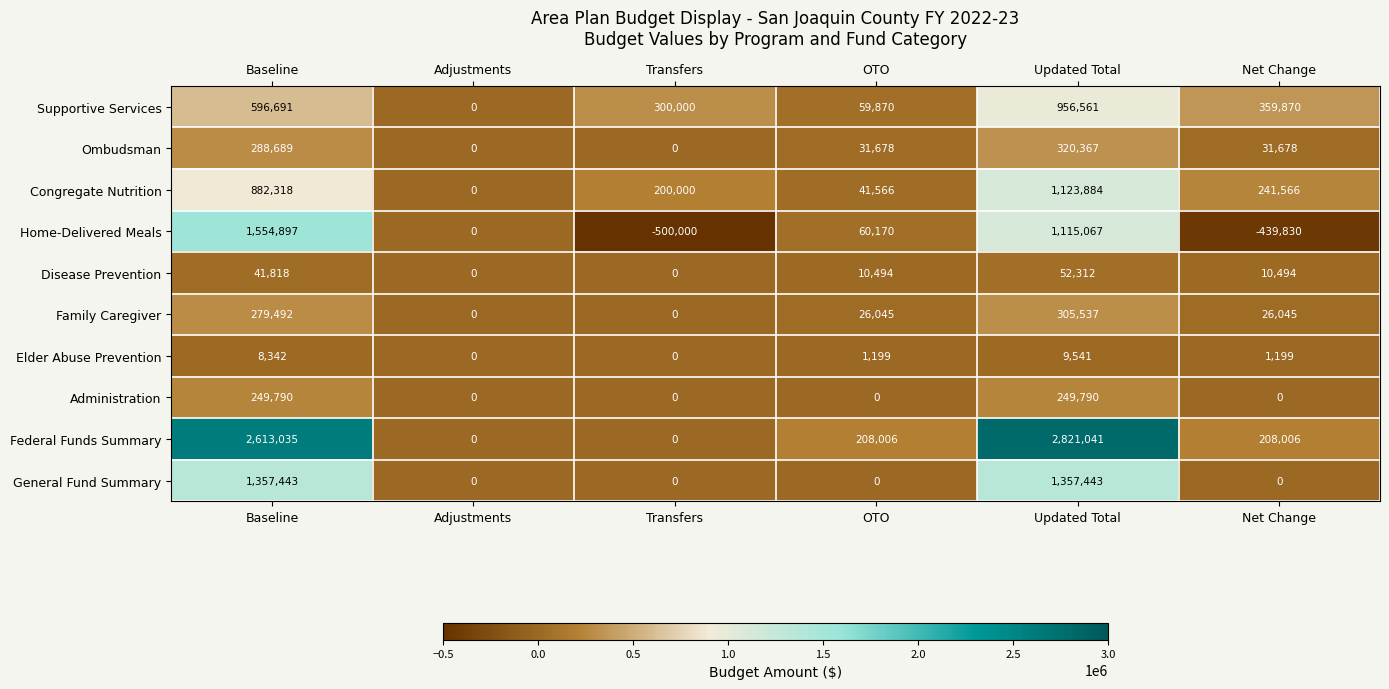

Which series has the widest spread of values?

Federal Funds Summary